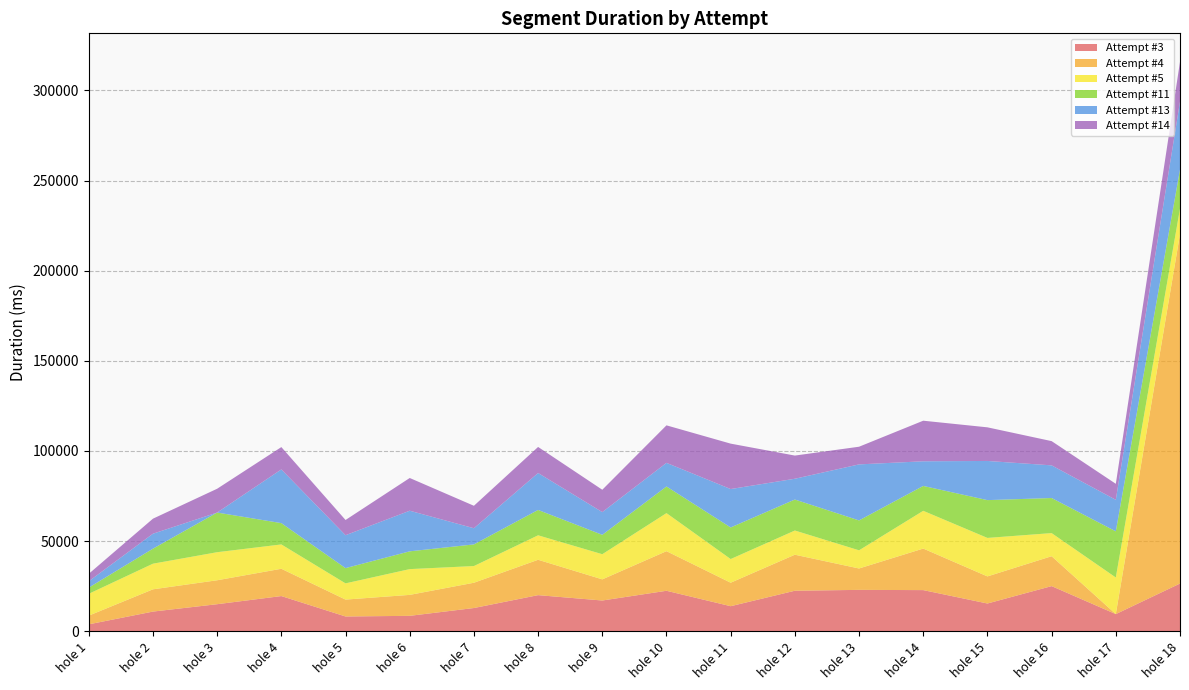

Reading right to left, transcribe all the data shown in this chart.

Attempt #3: hole 18=26491	hole 17=9540	hole 16=25064	hole 15=15416	hole 14=22846	hole 13=22979	hole 12=22495	hole 11=13923	hole 10=22477	hole 9=17079	hole 8=20051	hole 7=12908	hole 6=8578	hole 5=8220	hole 4=19540	hole 3=15030	hole 2=10936	hole 1=3868
Attempt #4: hole 18=193738	hole 17=0	hole 16=16573	hole 15=15025	hole 14=23038	hole 13=11860	hole 12=19976	hole 11=13024	hole 10=21960	hole 9=11723	hole 8=19617	hole 7=14020	hole 6=11619	hole 5=9367	hole 4=15138	hole 3=13274	hole 2=12345	hole 1=4821
Attempt #5: hole 18=14202	hole 17=20300	hole 16=12827	hole 15=21353	hole 14=20948	hole 13=10080	hole 12=13427	hole 11=13126	hole 10=21110	hole 9=13958	hole 8=13578	hole 7=9266	hole 6=14294	hole 5=9002	hole 4=13499	hole 3=15566	hole 2=14223	hole 1=12109
Attempt #11: hole 18=21682	hole 17=25603	hole 16=19463	hole 15=20963	hole 14=13795	hole 13=16585	hole 12=17191	hole 11=17519	hole 10=14779	hole 9=10747	hole 8=14067	hole 7=12001	hole 6=9863	hole 5=8458	hole 4=11821	hole 3=21993	hole 2=8335	hole 1=3436
Attempt #13: hole 18=37664	hole 17=17479	hole 16=18104	hole 15=21720	hole 14=13663	hole 13=31069	hole 12=11520	hole 11=21309	hole 10=13091	hole 9=12596	hole 8=20477	hole 7=8966	hole 6=22525	hole 5=18244	hole 4=29786	hole 3=0	hole 2=8292	hole 1=3500
Attempt #14: hole 18=22079	hole 17=8881	hole 16=13448	hole 15=18649	hole 14=22513	hole 13=9798	hole 12=12856	hole 11=25187	hole 10=20812	hole 9=12403	hole 8=14456	hole 7=12456	hole 6=18149	hole 5=8447	hole 4=12385	hole 3=13208	hole 2=8334	hole 1=4157